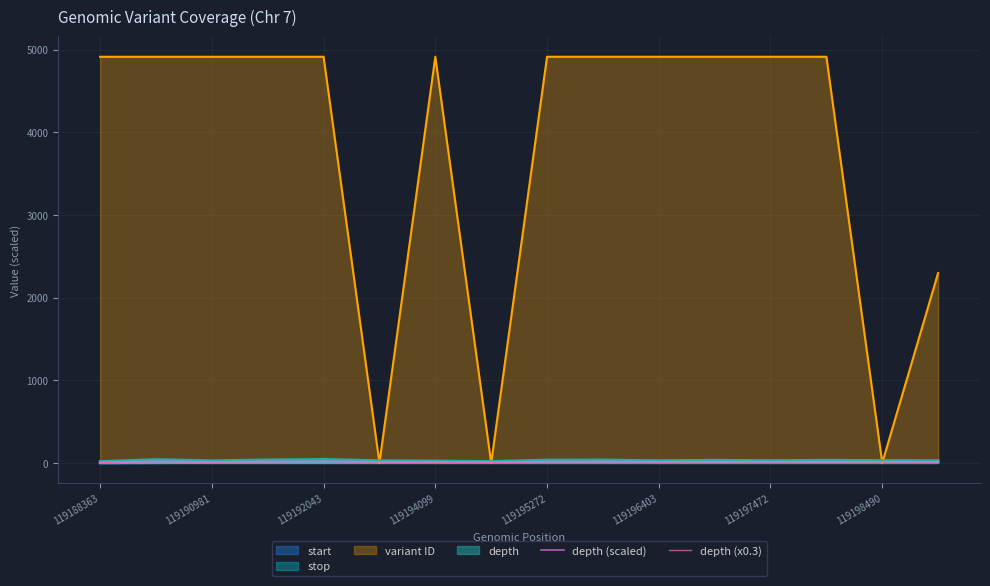

How many interior local valleys does the depth (x0.3) series have?

4